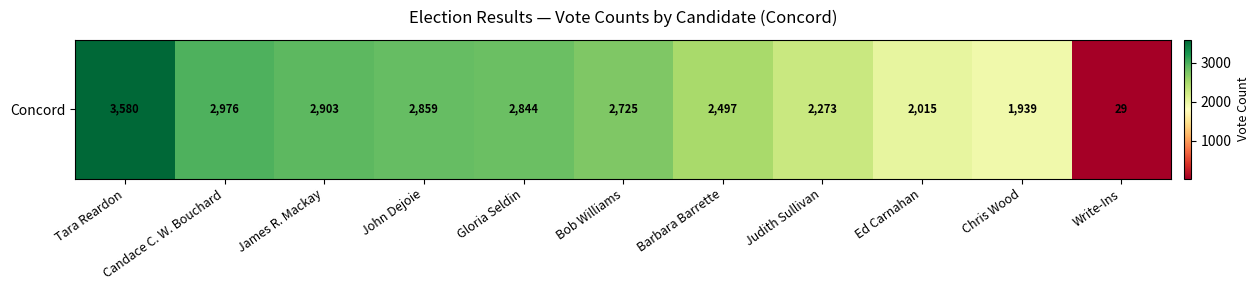

Reading left to right, transcribe all the data shown in this chart.

Tara Reardon=3580	Candace C. W. Bouchard=2976	James R. Mackay=2903	John Dejoie=2859	Gloria Seldin=2844	Bob Williams=2725	Barbara Barrette=2497	Judith Sullivan=2273	Ed Carnahan=2015	Chris Wood=1939	Write-Ins=29